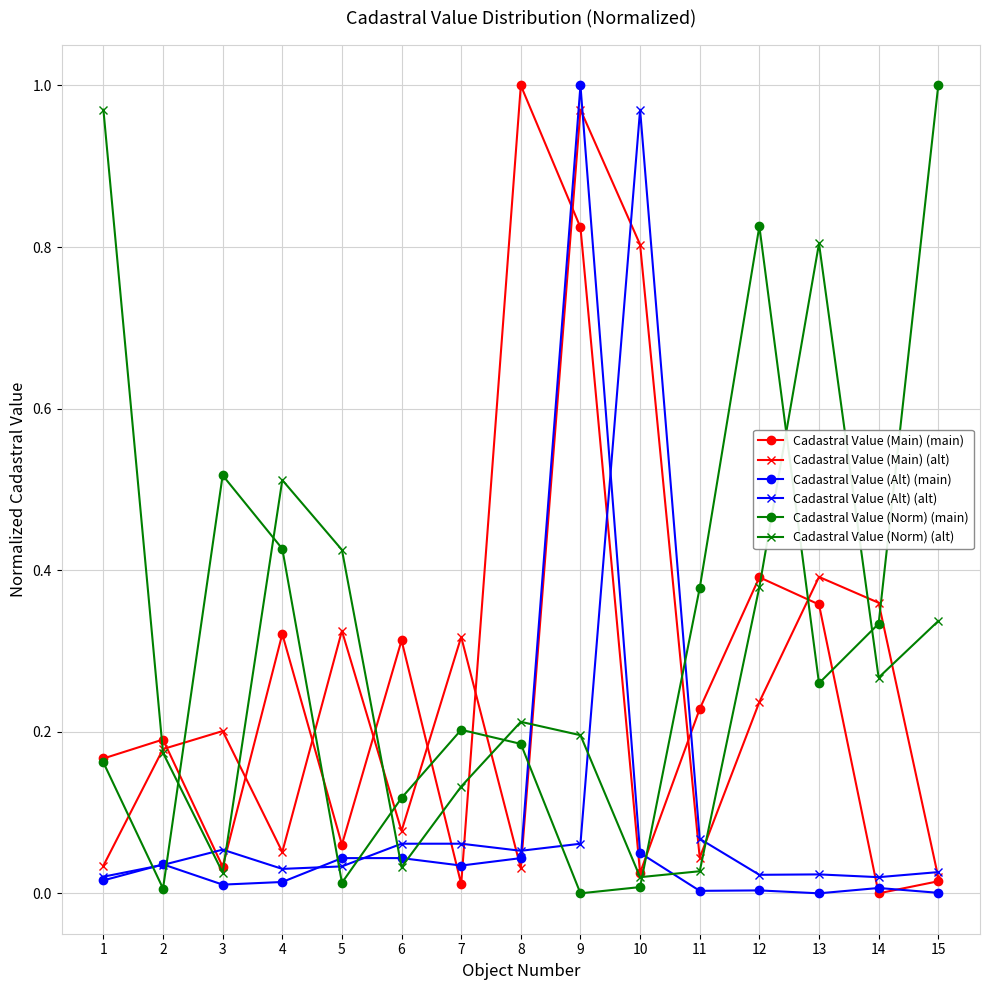

True or false: Cadastral Value (Norm) (main) has more than 1 points higher than both neighbors.

True